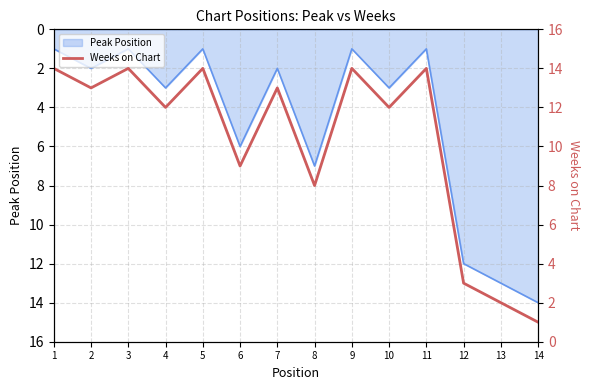

How many interior local valleys (lower than both neighbors) does the data have?

5